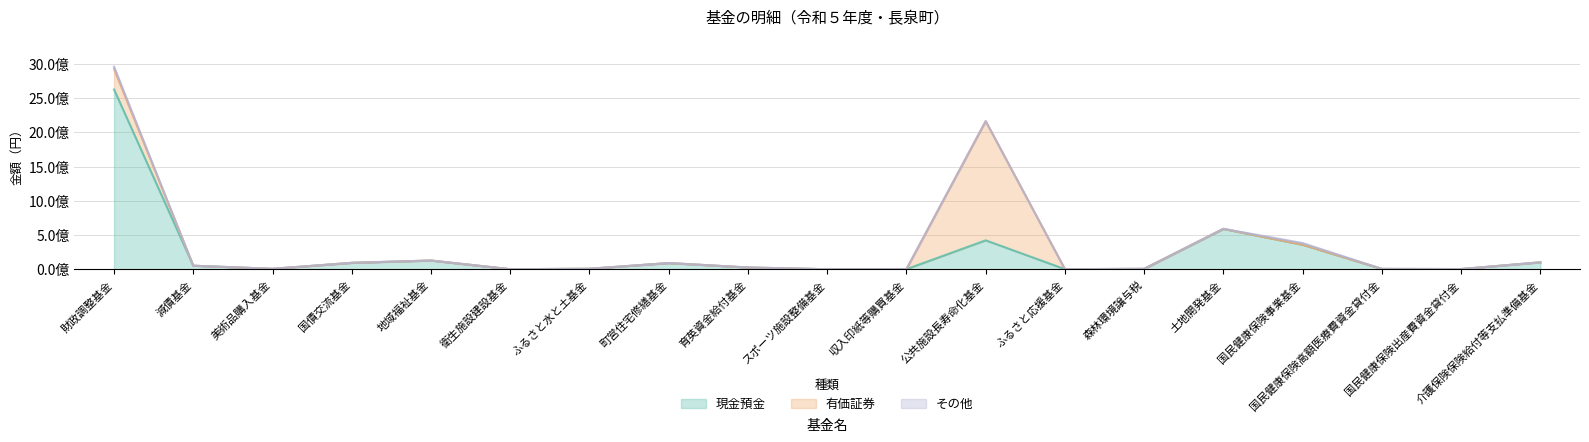

Does the chart display data point markers on the line(s)?

No